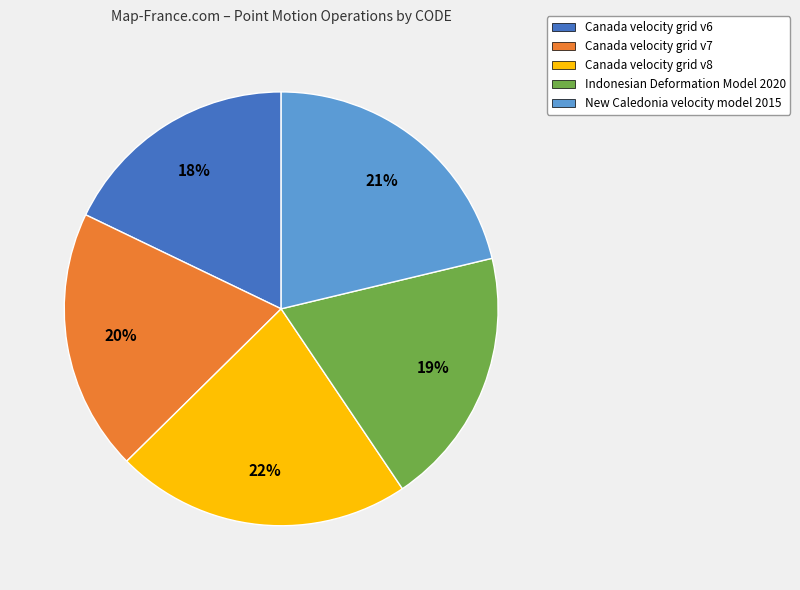

How many segments does this pie chart have?

5